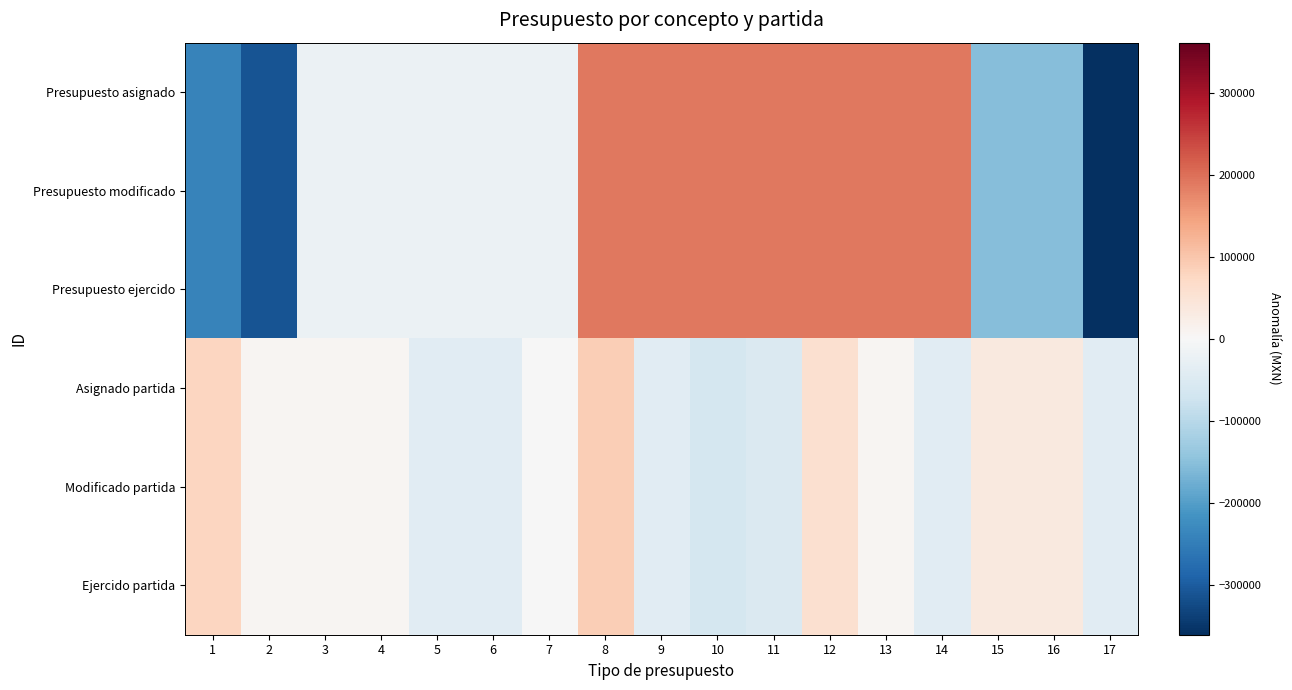

Which category has the highest value across all series?

8